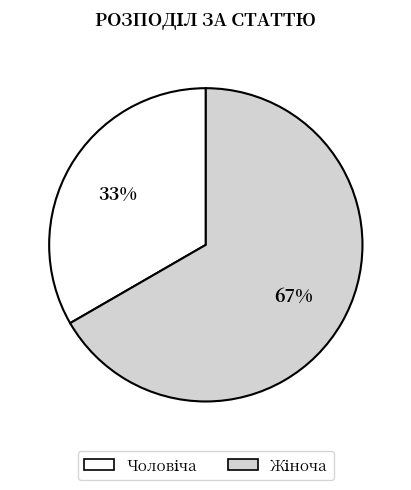

How many slices are in this pie chart?

2